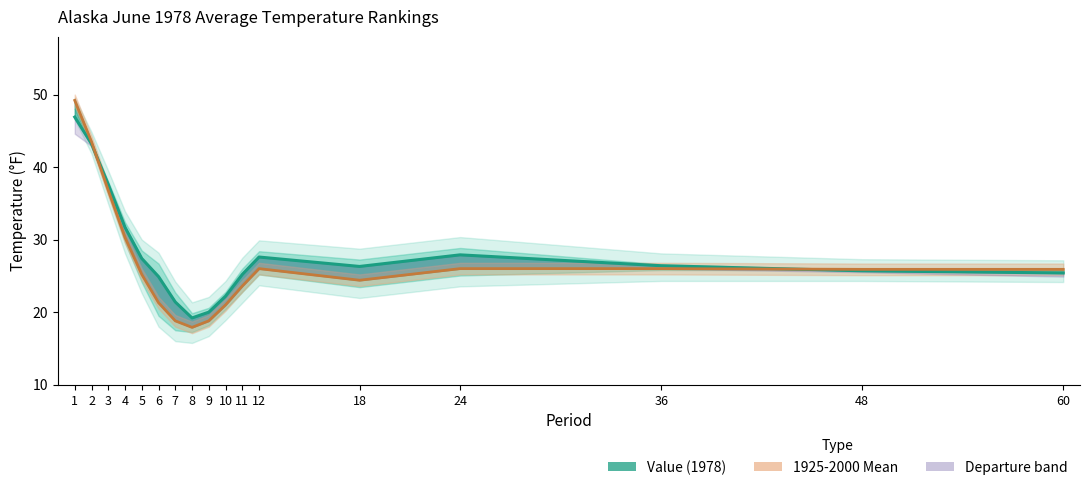

Which category has the lowest value in the 1925-2000 Mean series?

8